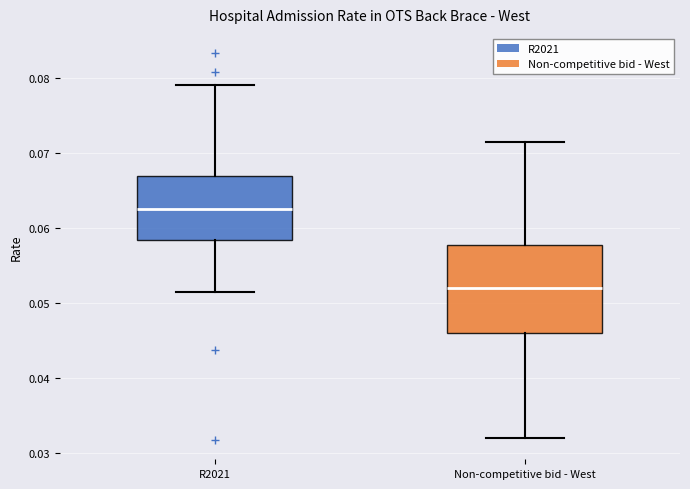

Which box's median line is the highest?

R2021